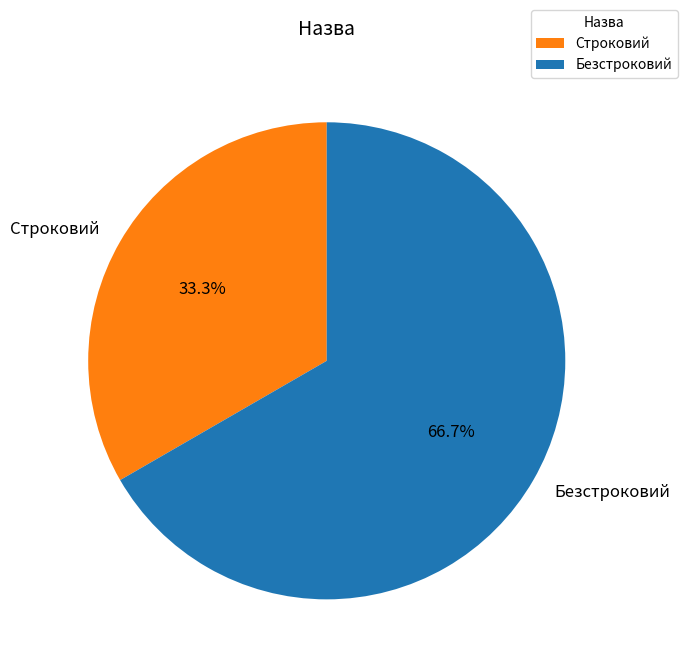

Between Строковий and Безстроковий, which is larger?

Безстроковий